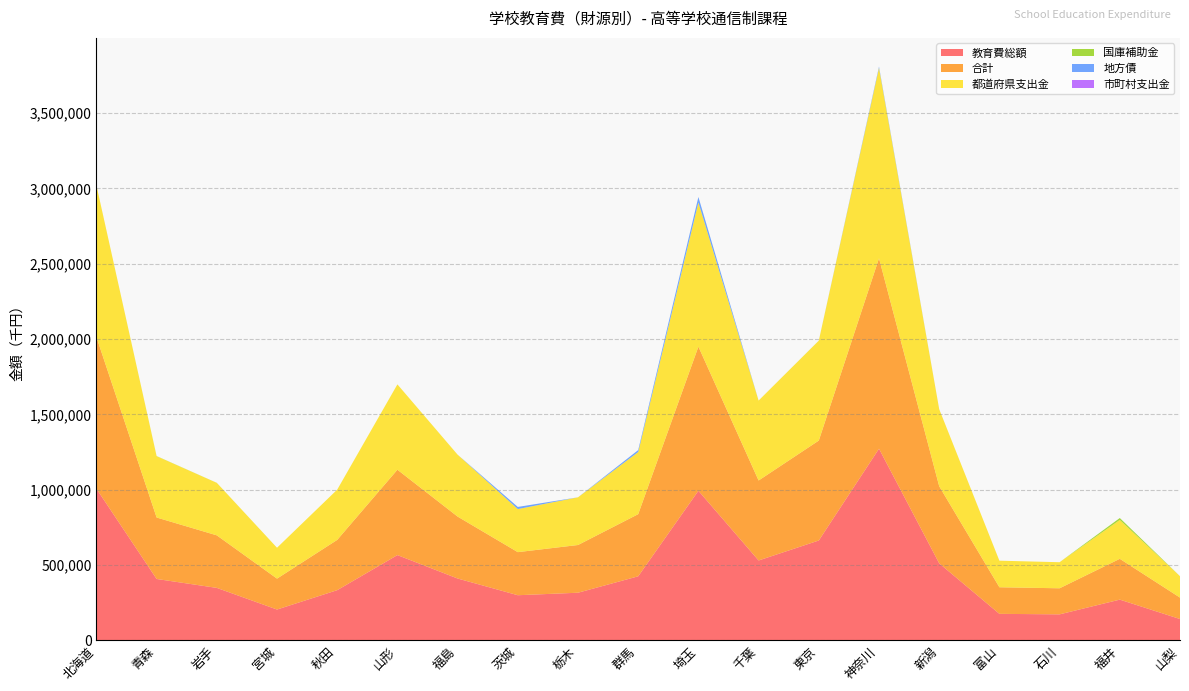

Reading left to right, extract all data points from this chart.

教育費総額: 1007075	407948	348715	205098	333642	566518	411000	300048	316682	425633	993307	530736	663306	1272435	511724	176447	173057	270828	142122
合計: 1007075	407948	348715	205098	333642	566518	411000	285943	316682	412477	956706	530736	663306	1264010	511685	176447	173057	270828	142122
都道府県支出金: 1007075	406998	348361	205098	333642	566518	411000	285932	316682	412477	956706	530736	662916	1264010	511685	176447	173057	258163	142122
国庫補助金: 0	950	354	0	0	0	0	11	0	0	0	0	390	0	0	0	0	12665	0
地方債: 0	0	0	0	0	0	0	14105	0	12905	36601	0	0	8425	39	0	0	0	0
市町村支出金: 0	0	0	0	0	0	0	0	0	0	0	0	0	0	0	0	0	0	0